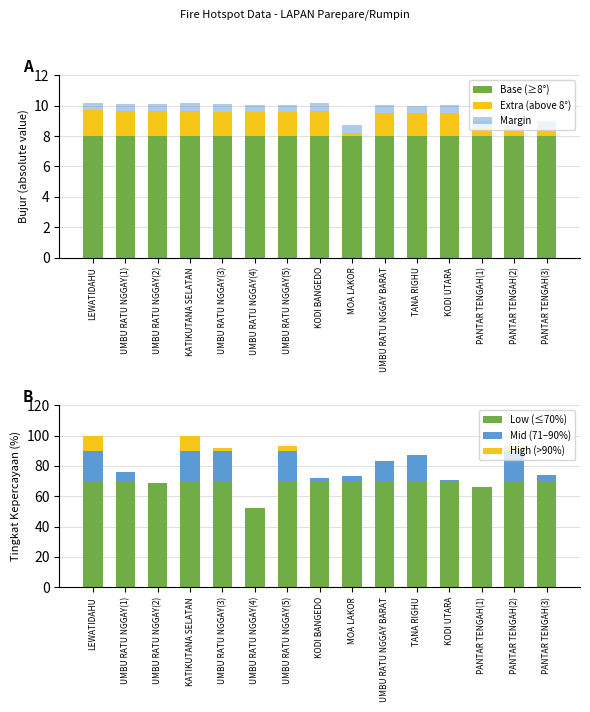

The value of Low (≤70%) at KATIKUTANA SELATAN is 20.7. True or false?

False